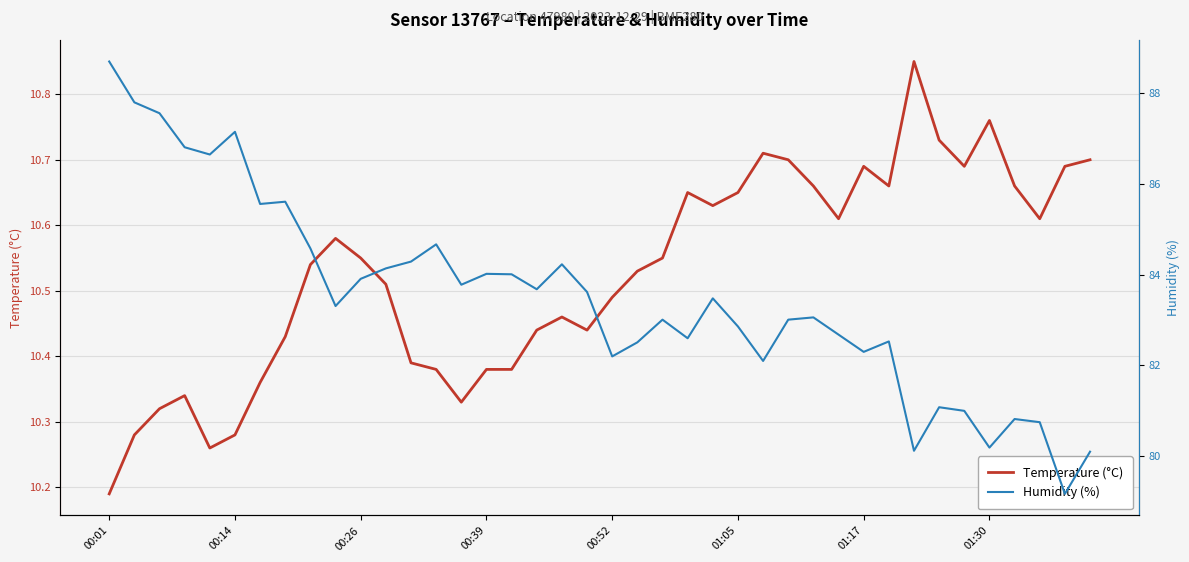

What is the average value of the Humidity (%) series?

83.5